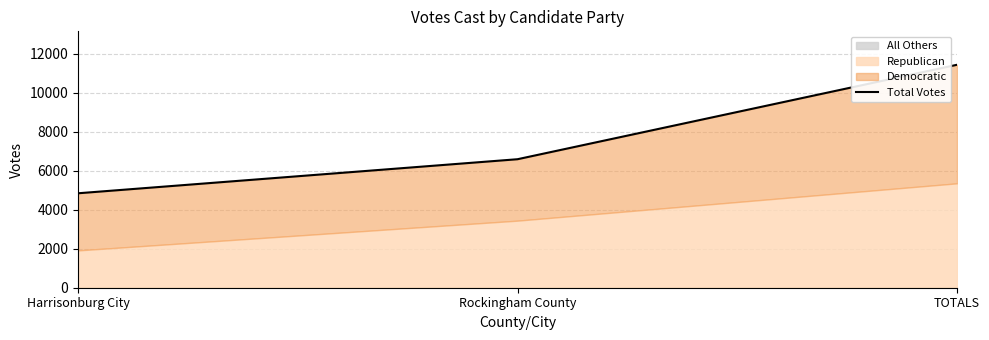

What is the label of the 1st point from the right?

TOTALS